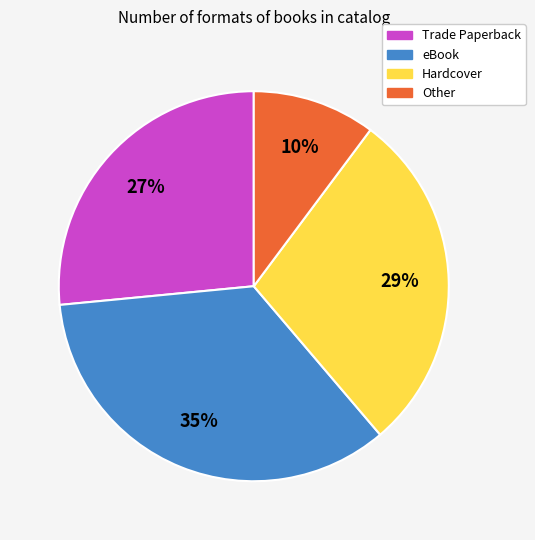

Is the sum of Trade Paperback and Other greater than half?

No